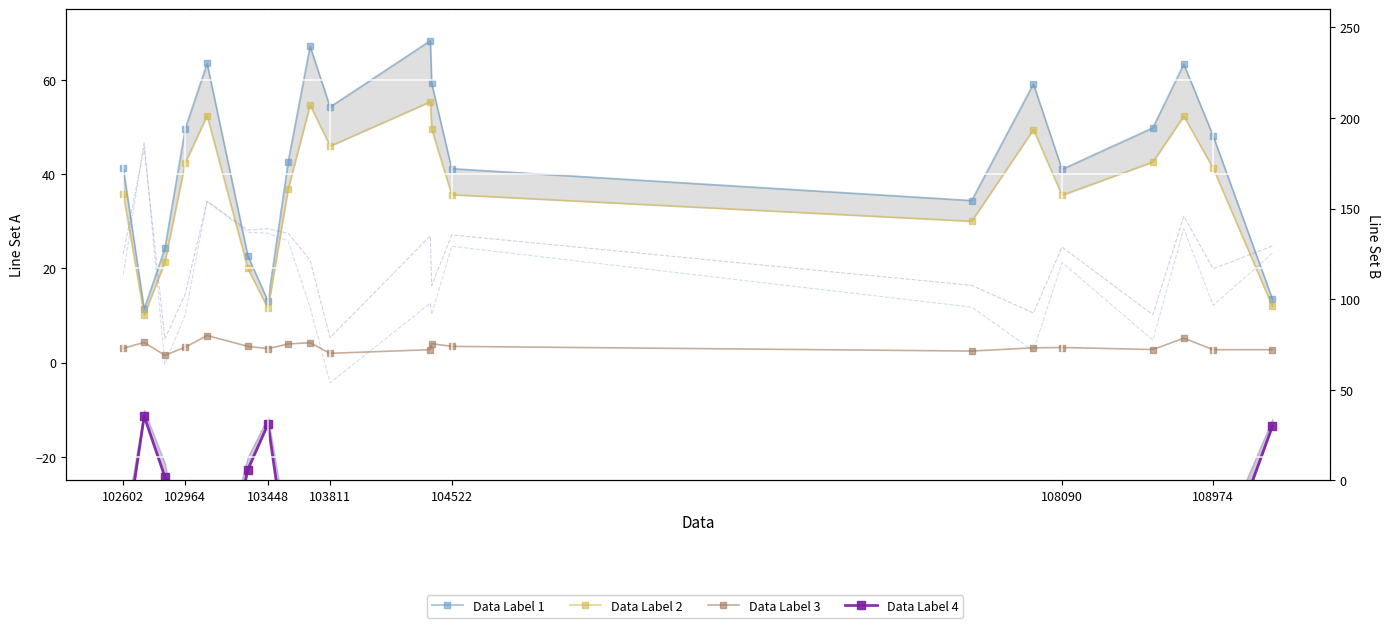

At 103448, list the series in order from smallest to largest.

Data Label 4, Data Label 3, Data Label 2, Data Label 1